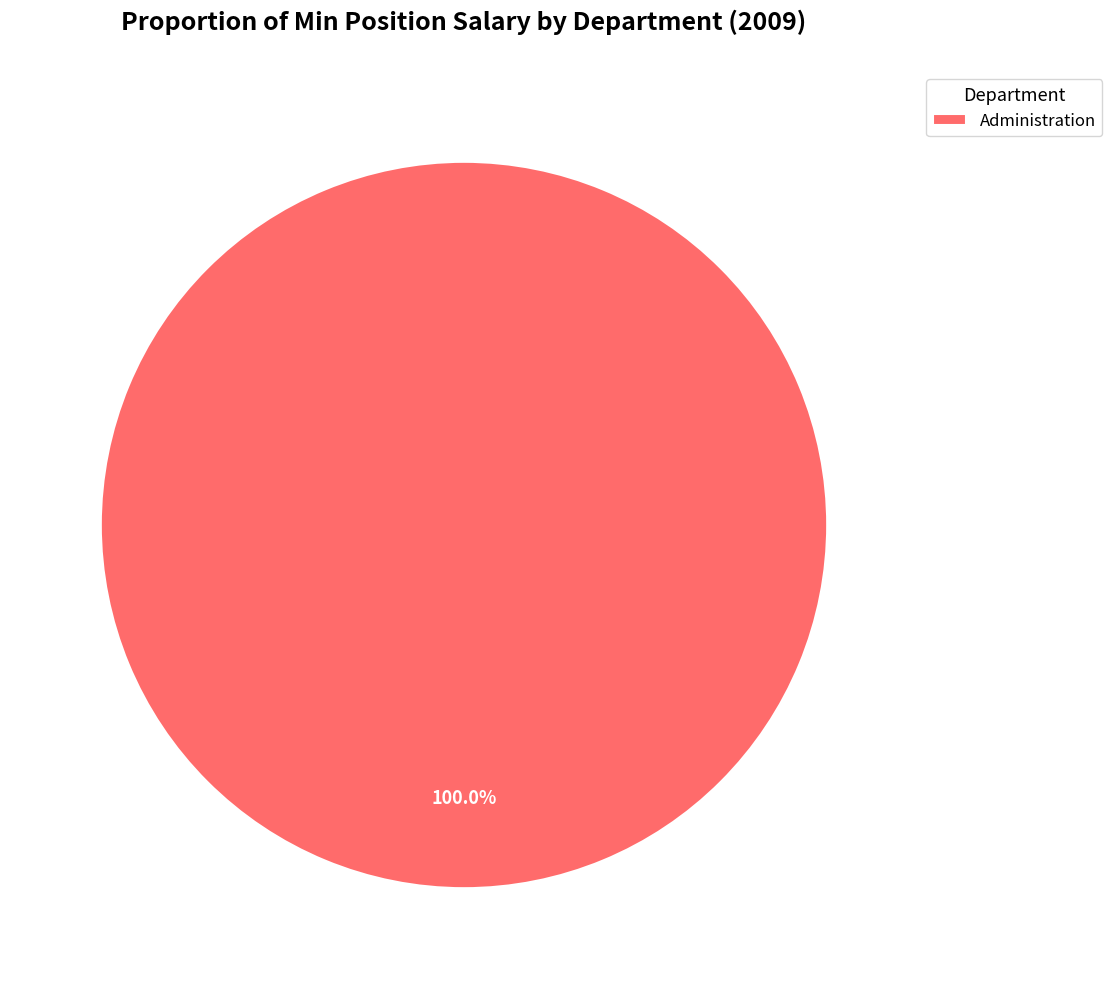

Which slice represents more than half of the pie?

Administration